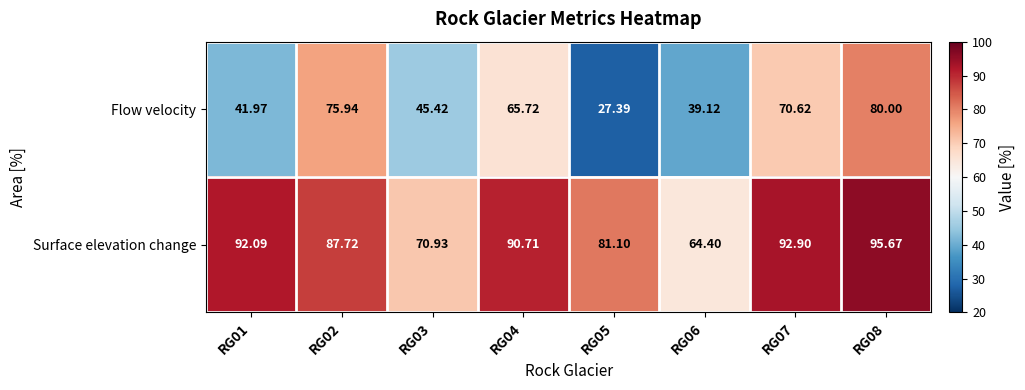

Which series has the largest range (max minus min)?

Flow velocity